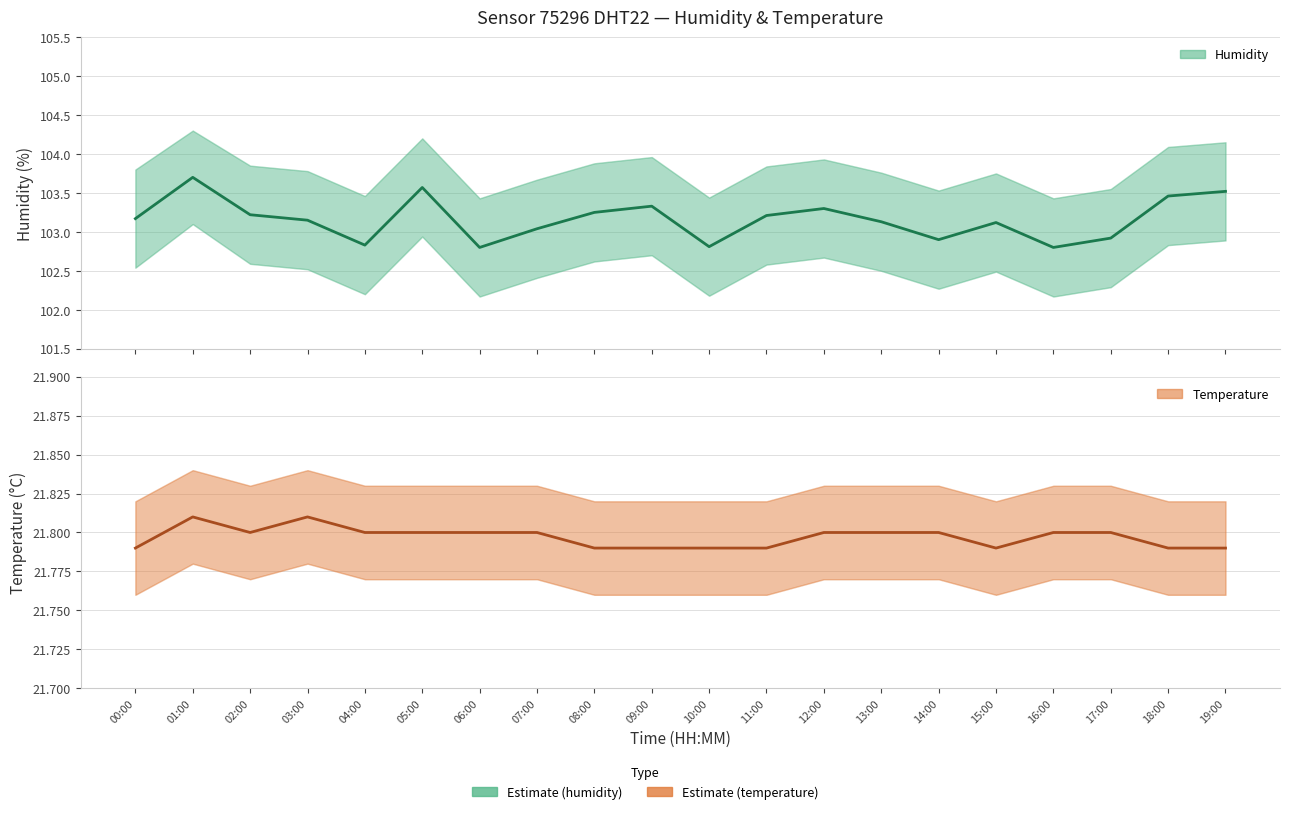

What is the lowest value of the temperature series?

21.8